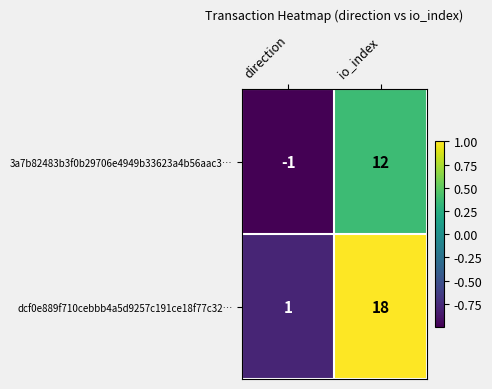

Count the number of categories in the chart.

2